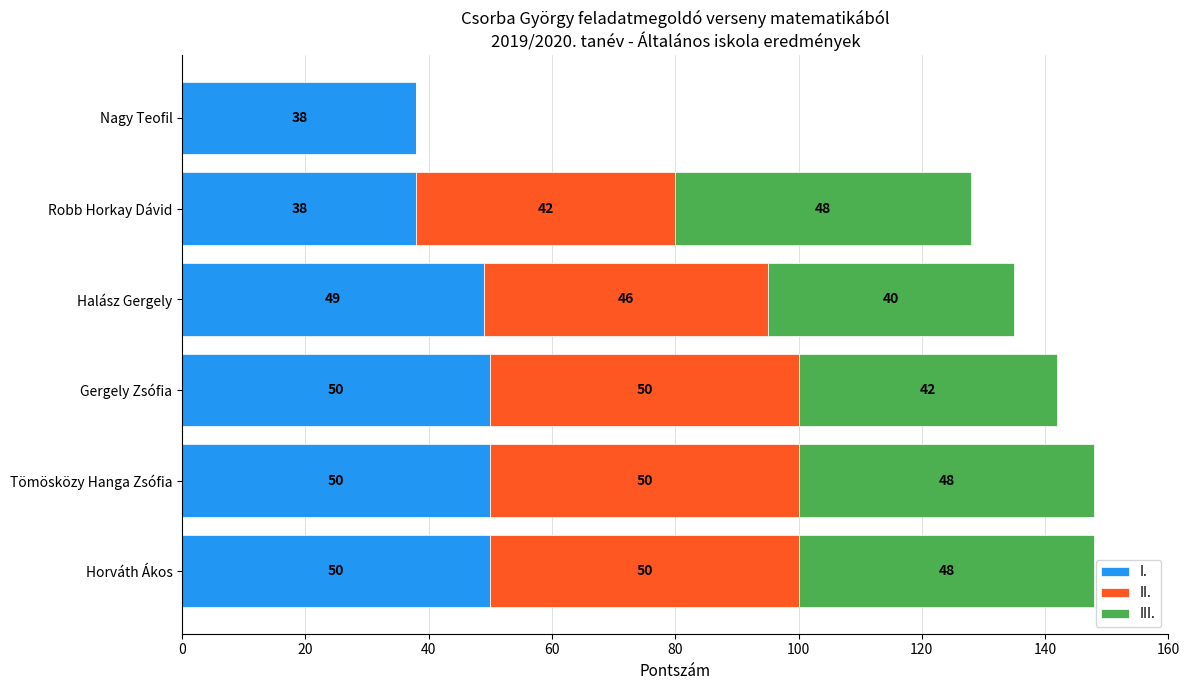

What is the total value across all series at Nagy Teofil?

38